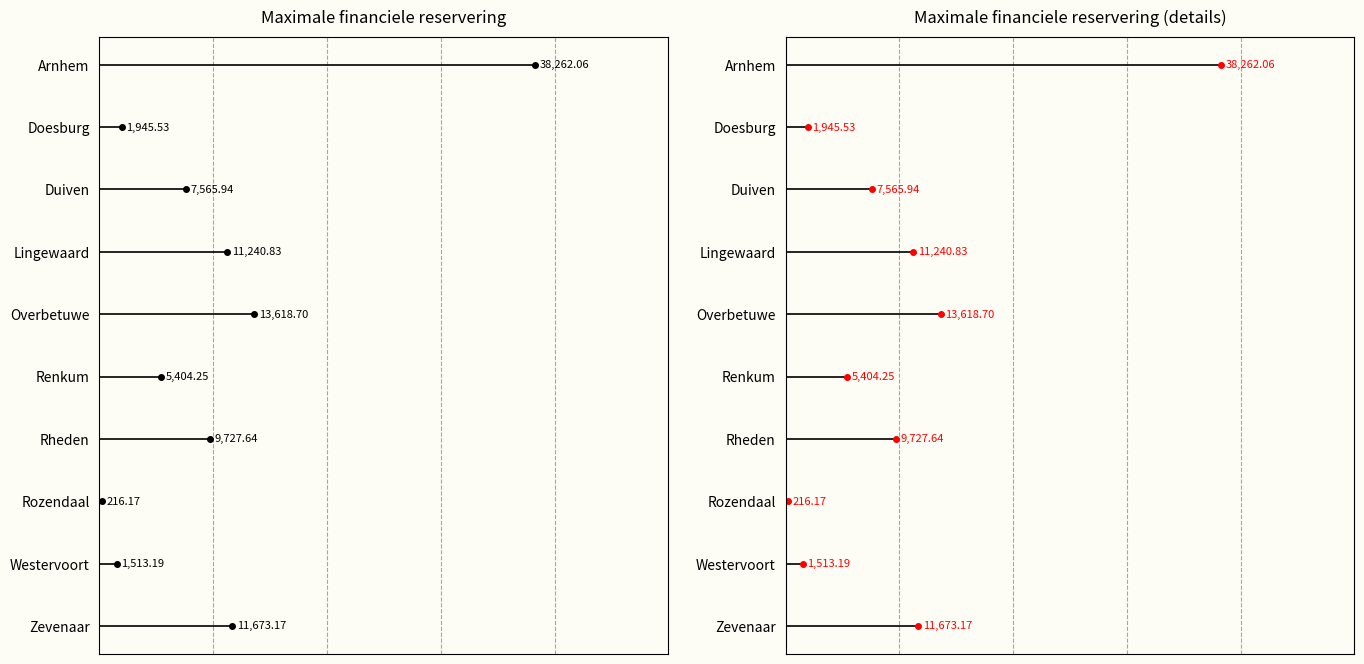

What is the sum of the values at 4 and 5?

19023.0